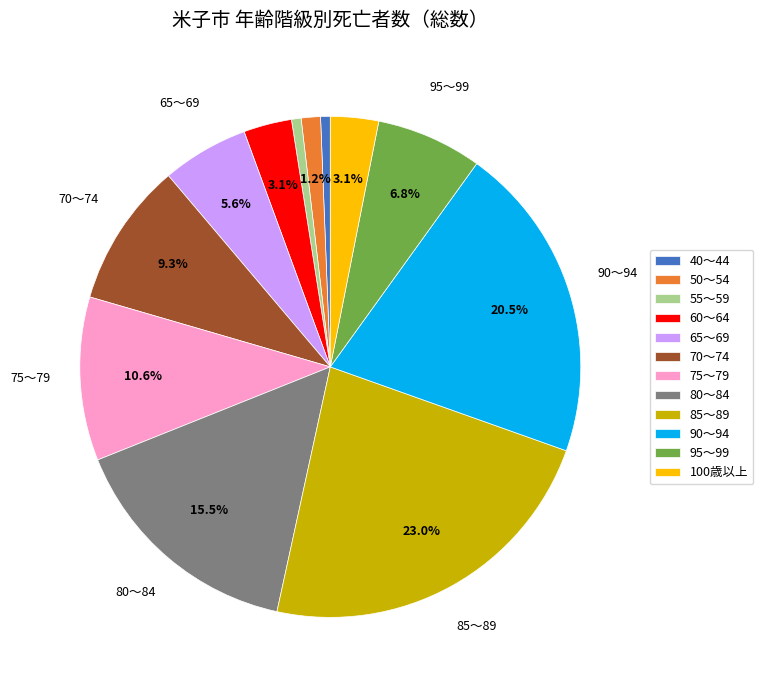

Does any single category account for the majority?

No